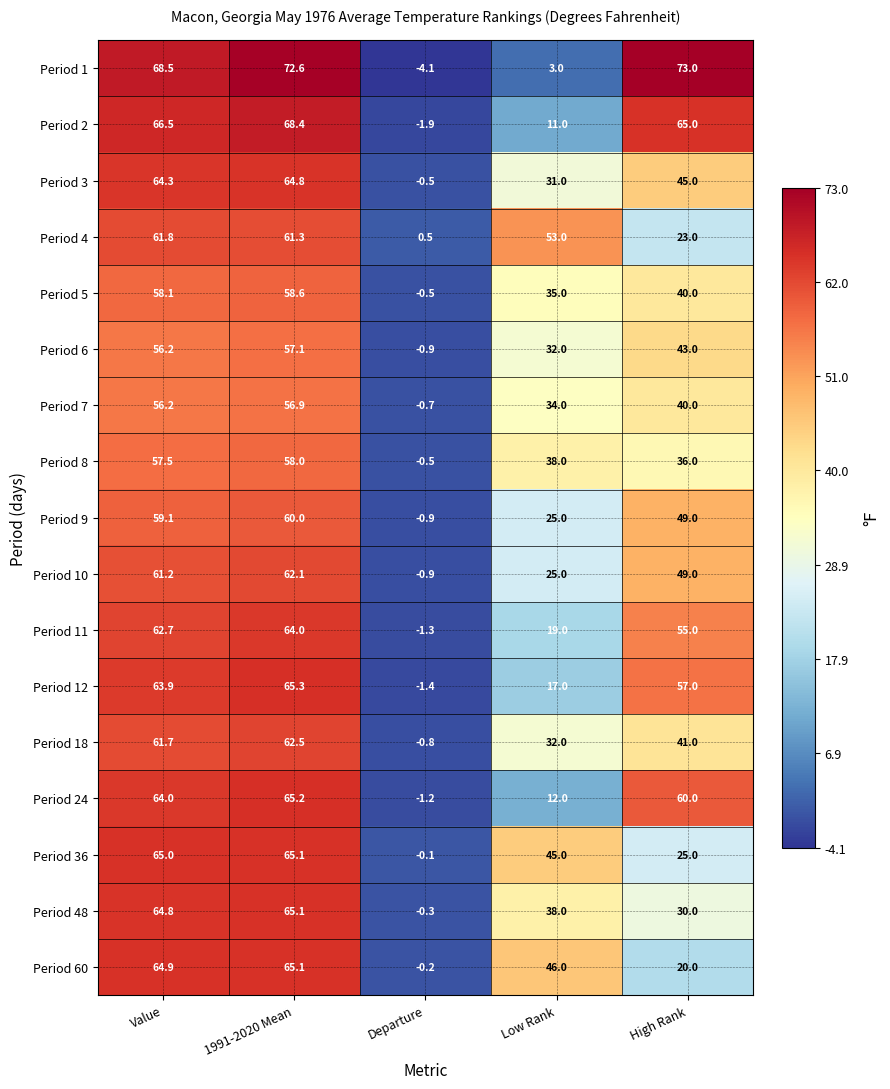

The value of Period 4 at High Rank is 34.2. True or false?

False